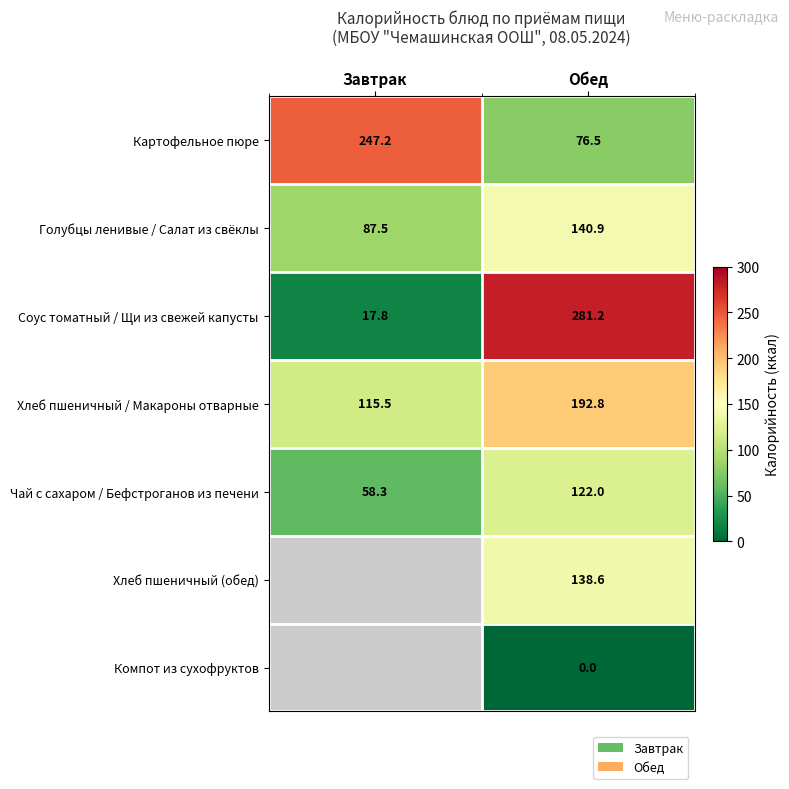

How many series are shown in this chart?

7